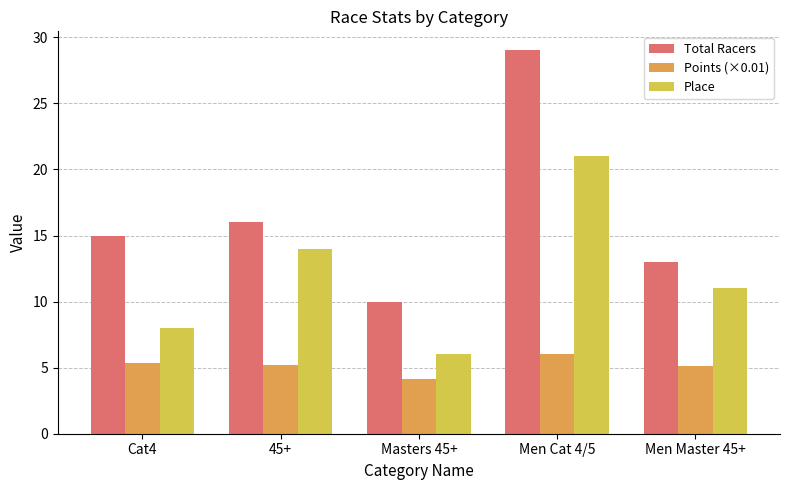

Read the Place value at Masters 45+.

6.0